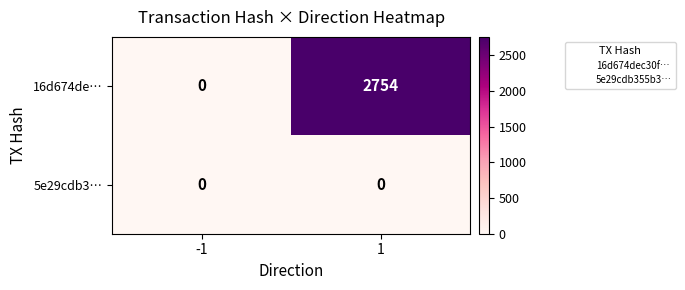

What is the average value of the 16d674de… series?

1377